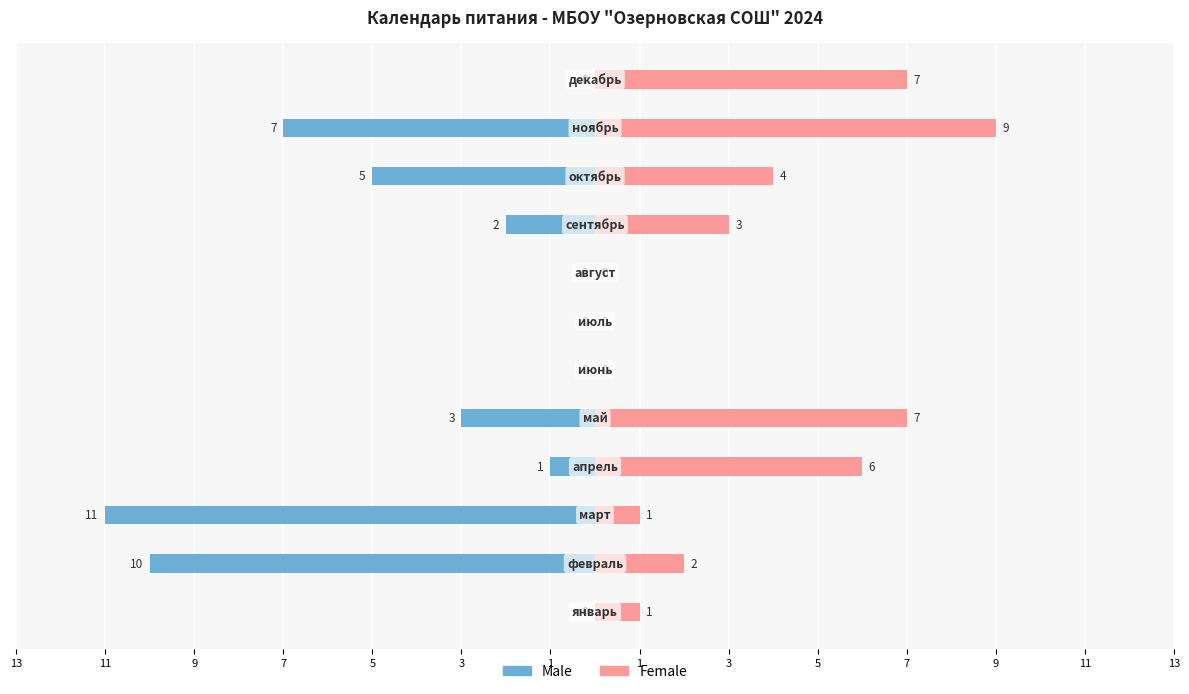

How many Female values are between 1 and 7?

8